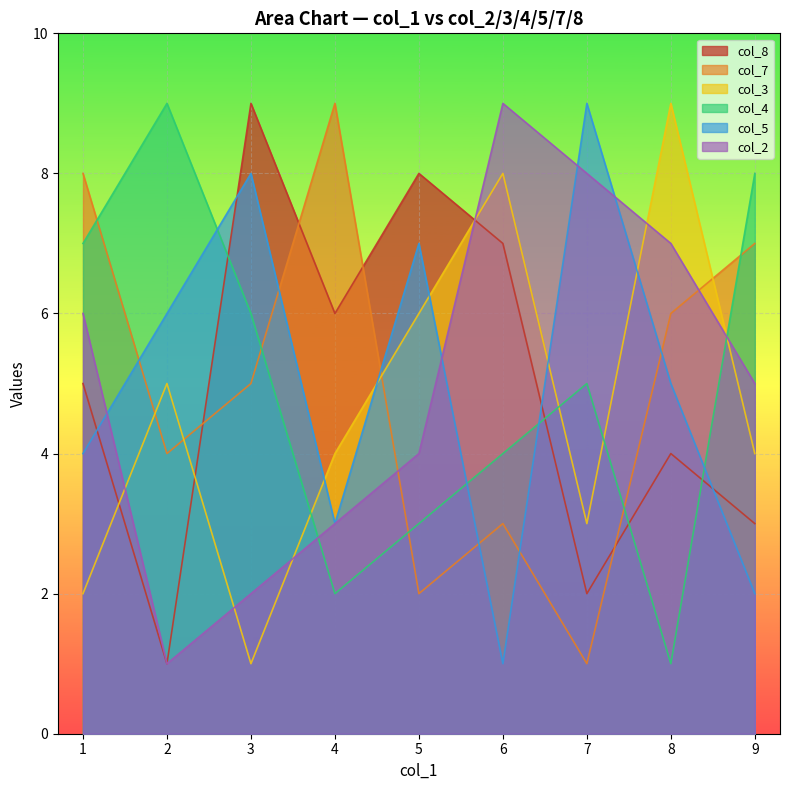

What is the sum of all col_8 values?

45